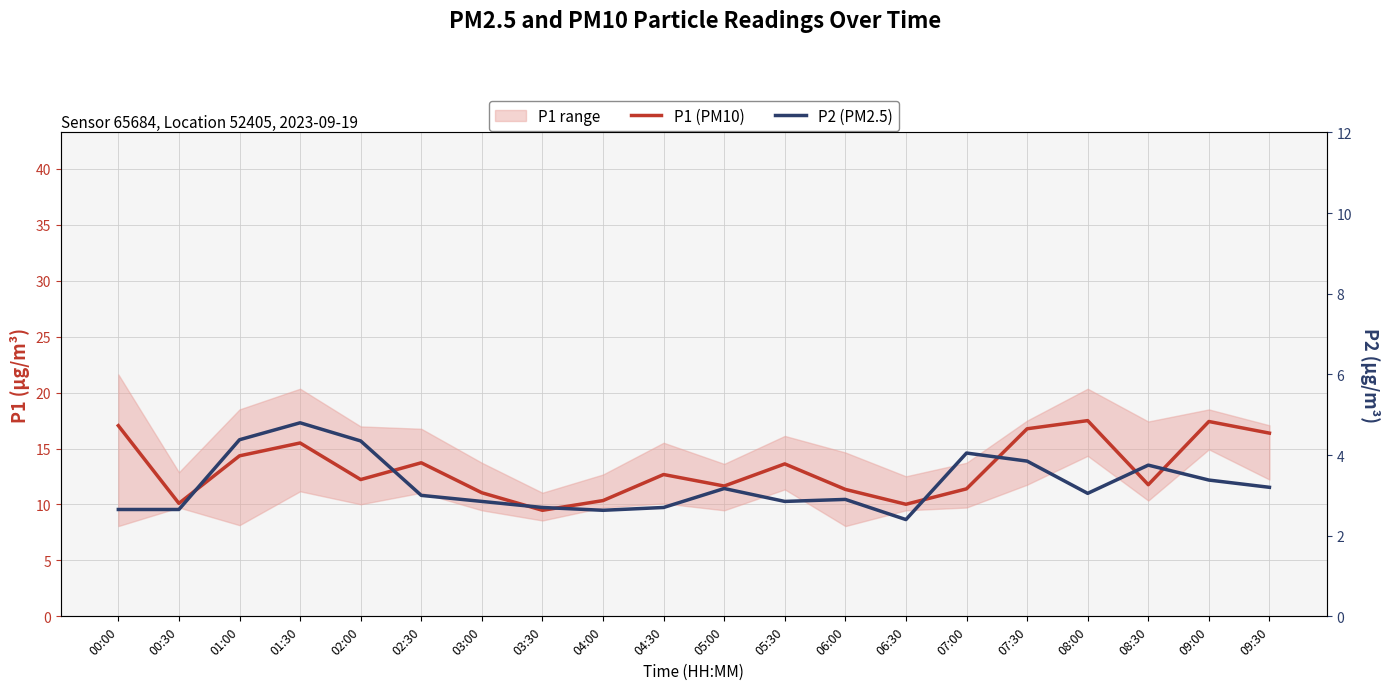

Count the number of data series in this chart.

2